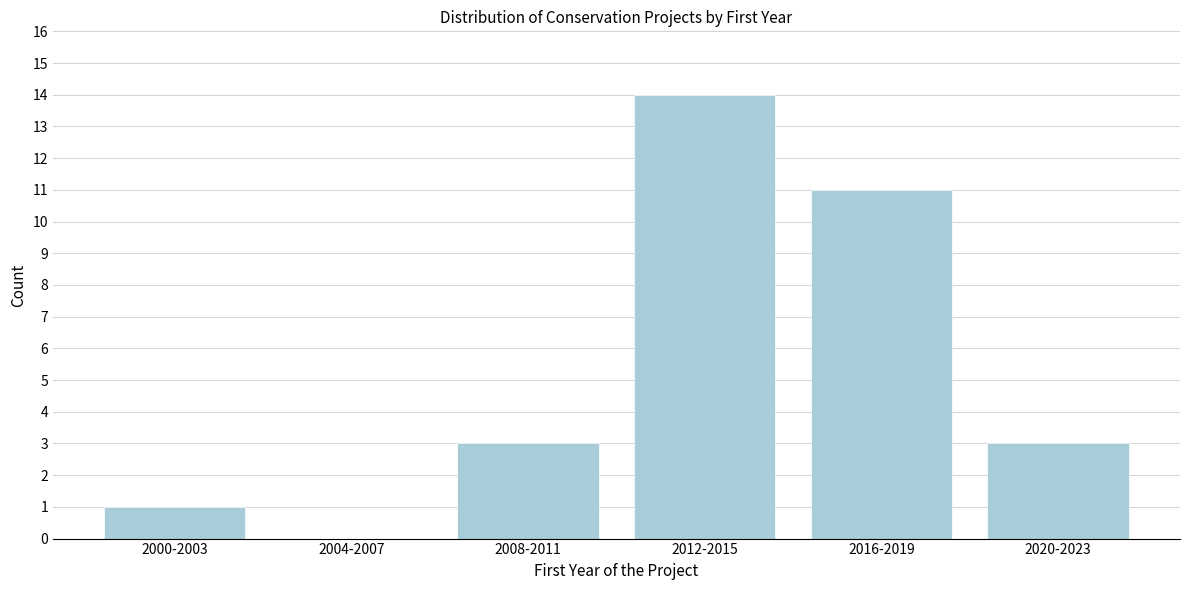

Reading left to right, what are all the values shown in this chart?

2000-2003=1	2004-2007=0	2008-2011=3	2012-2015=14	2016-2019=11	2020-2023=3